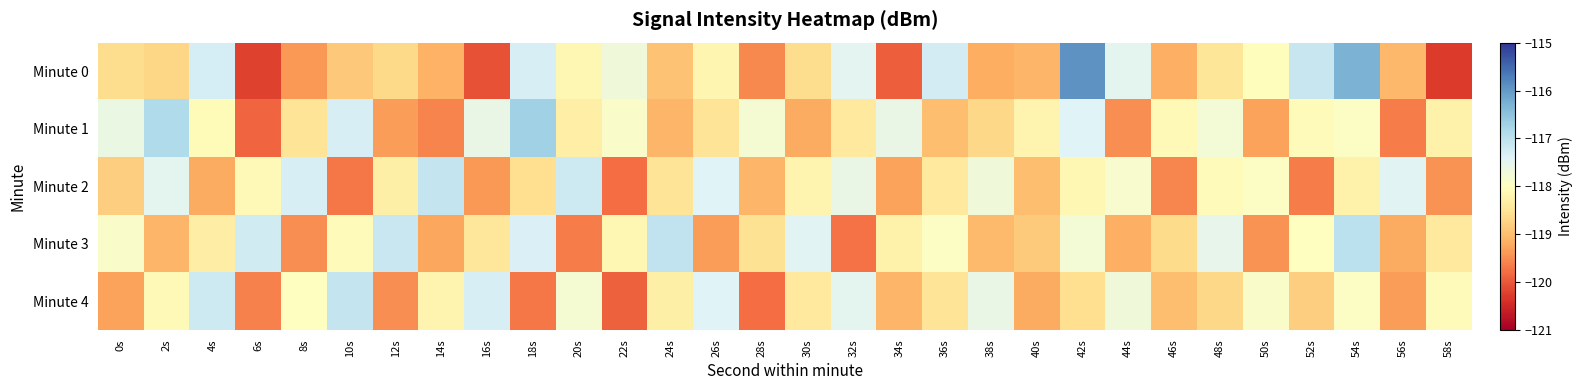

What is the difference between the highest and lowest values at 54s?

1.9